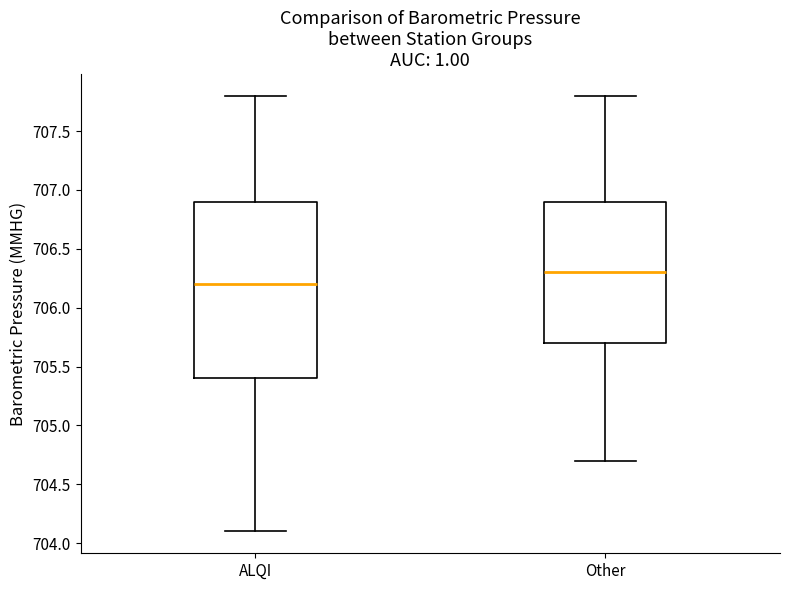

Reading left to right, transcribe this box plot: for each box, give where its median line is, the range the box spans, and where its two whiskers end, as read against the y-axis. The values are not printed on the chart, so give them approximately, as read against the axis.

ALQI: median 706.2, box 705.4 to 706.9, whiskers 704.1 to 707.8
Other: median 706.3, box 705.7 to 706.9, whiskers 704.7 to 707.8